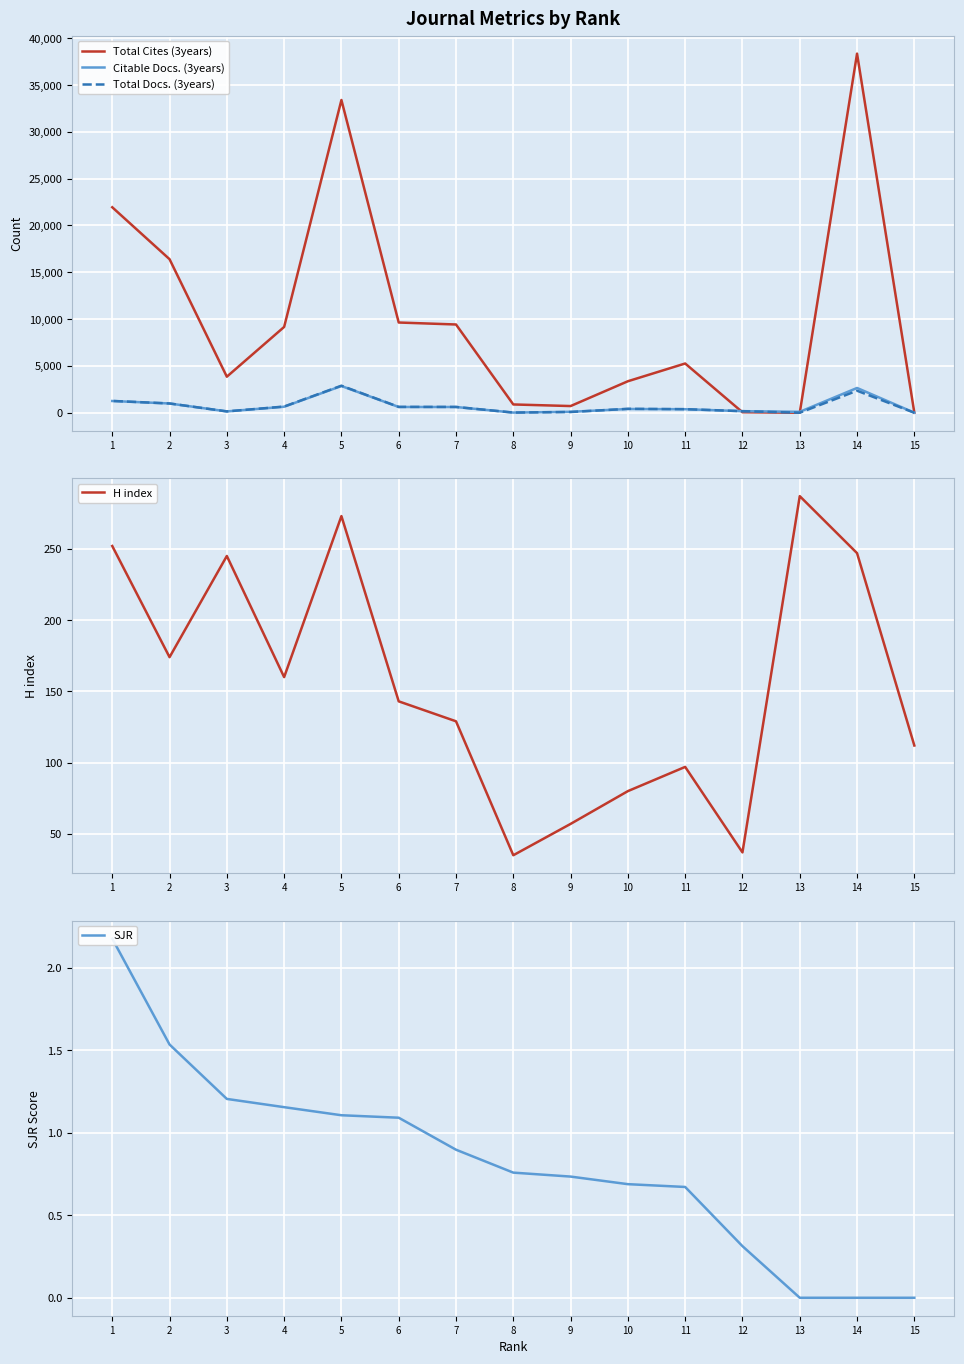

What is the maximum value shown in the chart?

38354.0